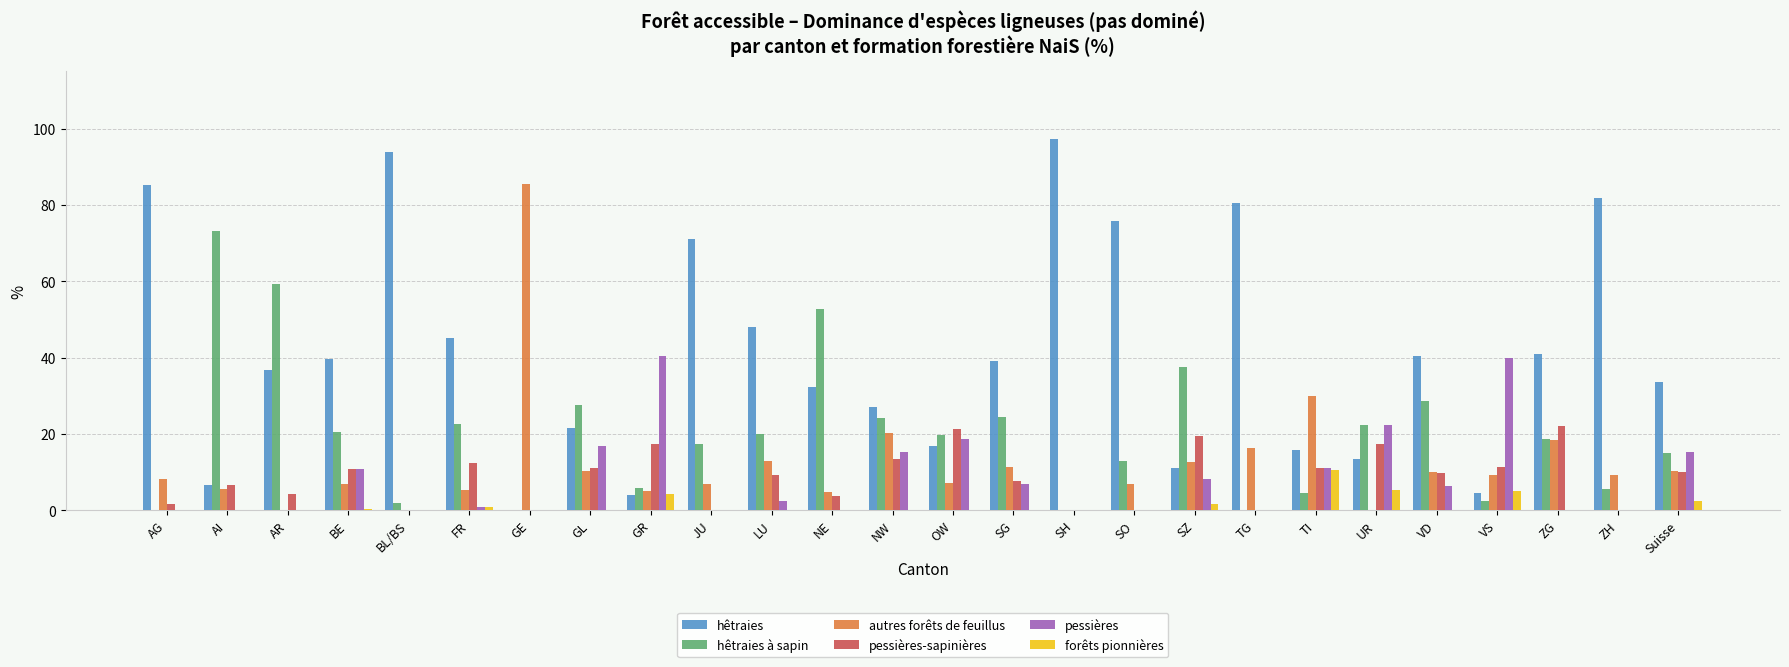

How many categories are shown in the chart?

26